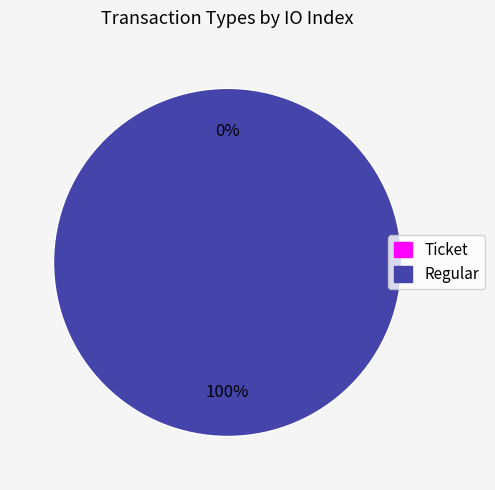

What percentage do Regular and Ticket together represent?

100.0%